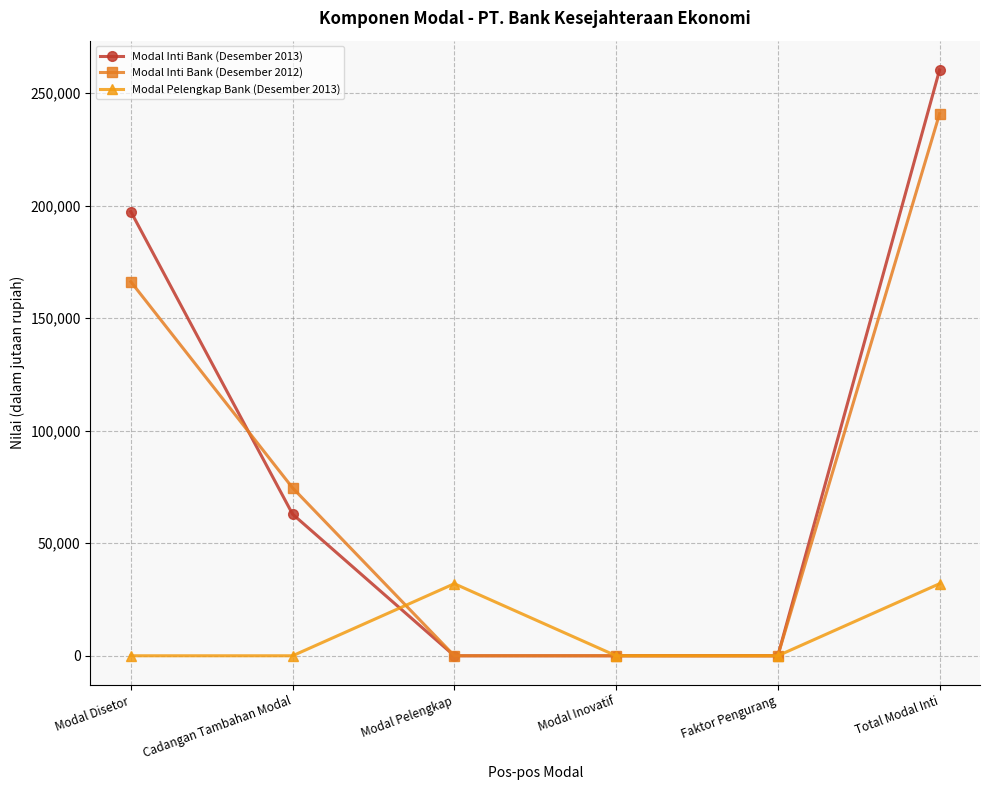

Count the number of categories in the chart.

6